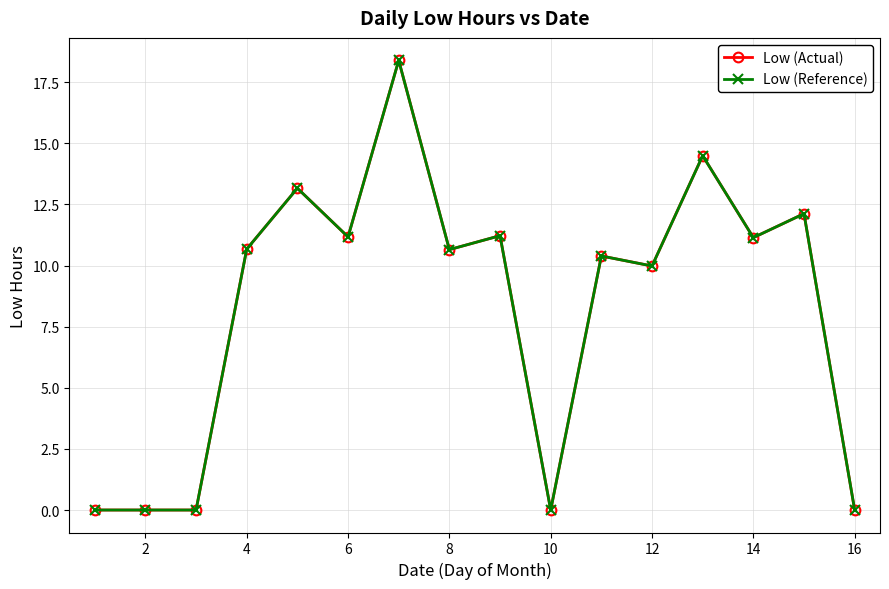

True or false: Low (Actual) and Low (Reference) intersect in this chart.

False